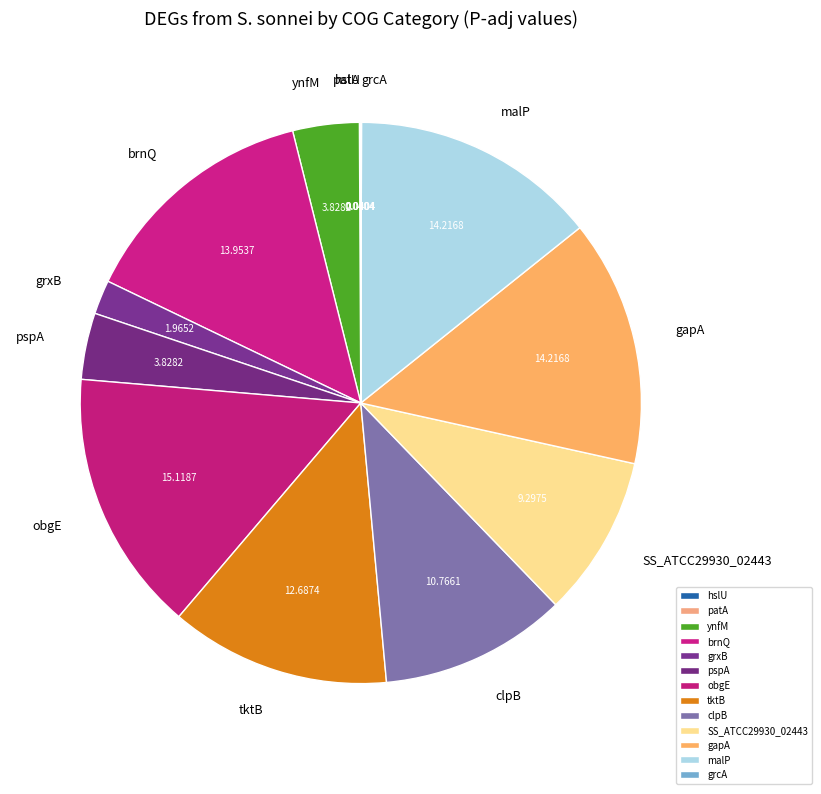

Does malP represent more than half of the total?

No